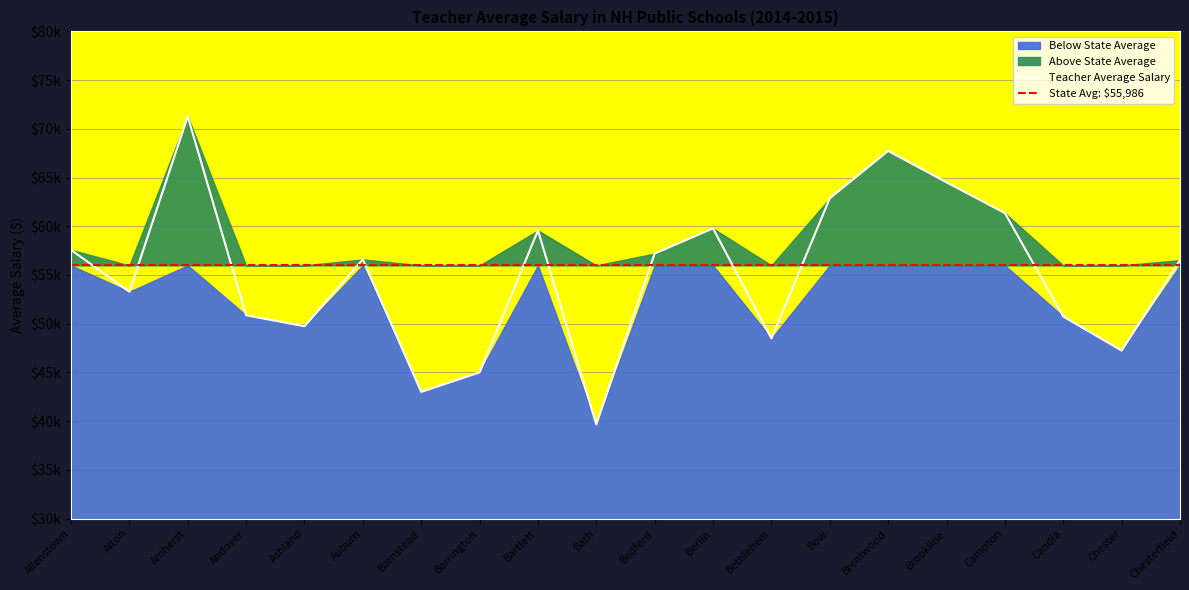

What is the sum of all values?

1103011